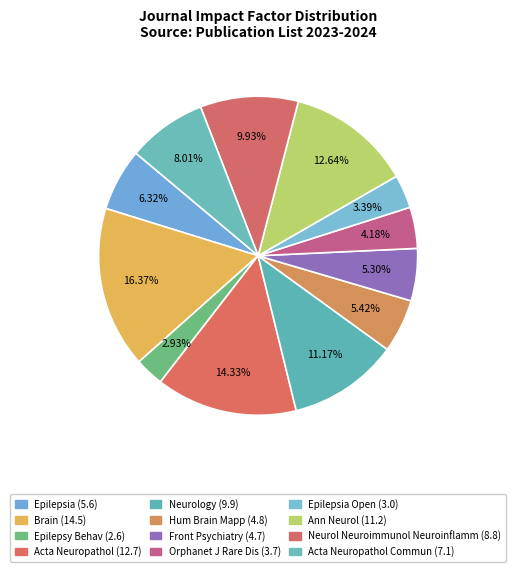

What percentage is the Front Psychiatry (4.7) slice, to the nearest percent?

5%